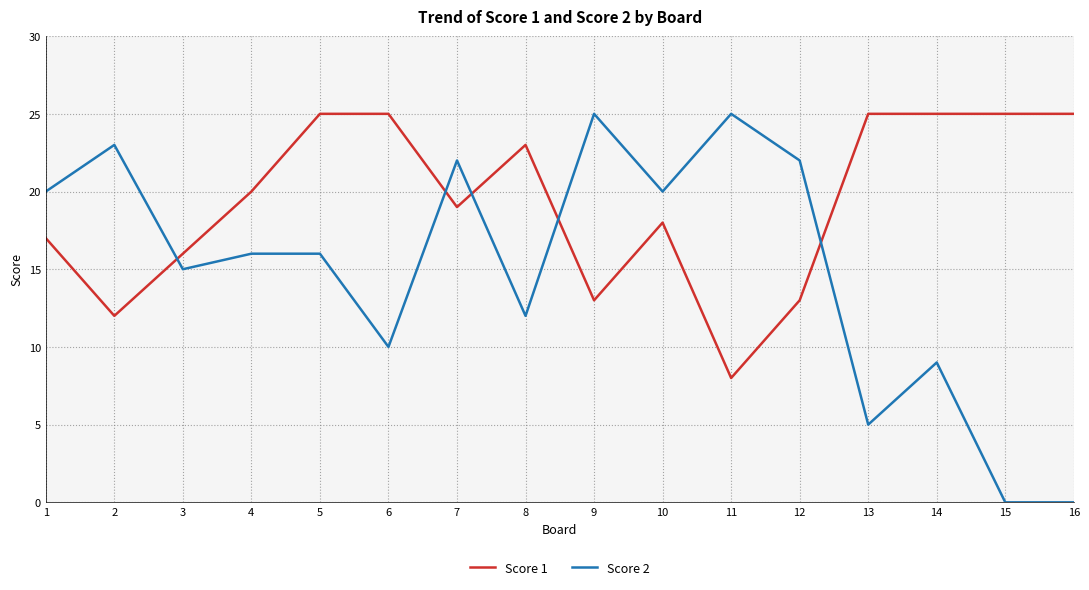

Which series has the largest total across all categories?

Score 1